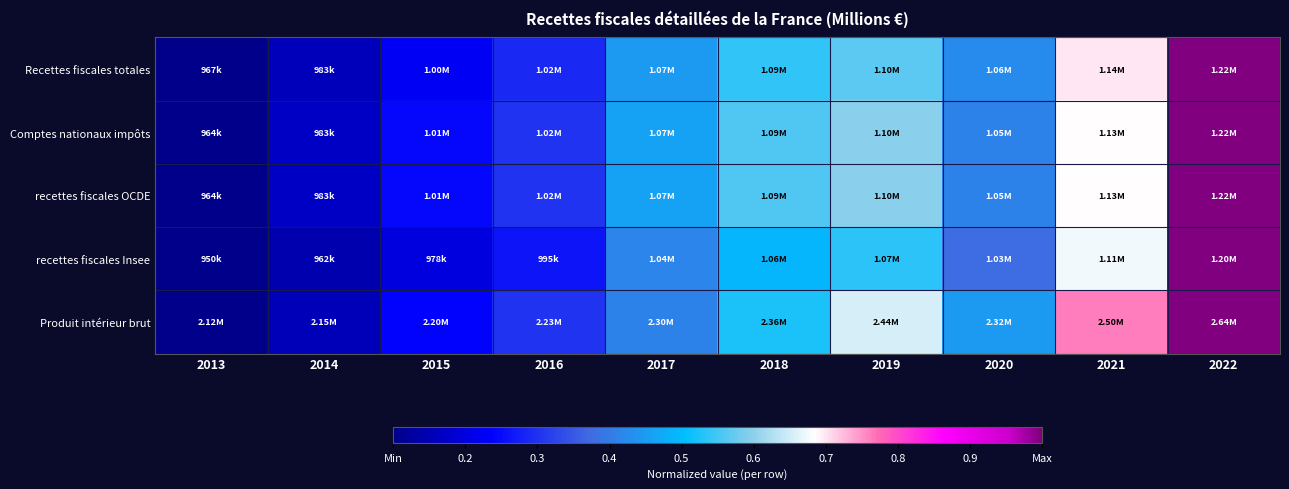

How many data points does each series have?

10